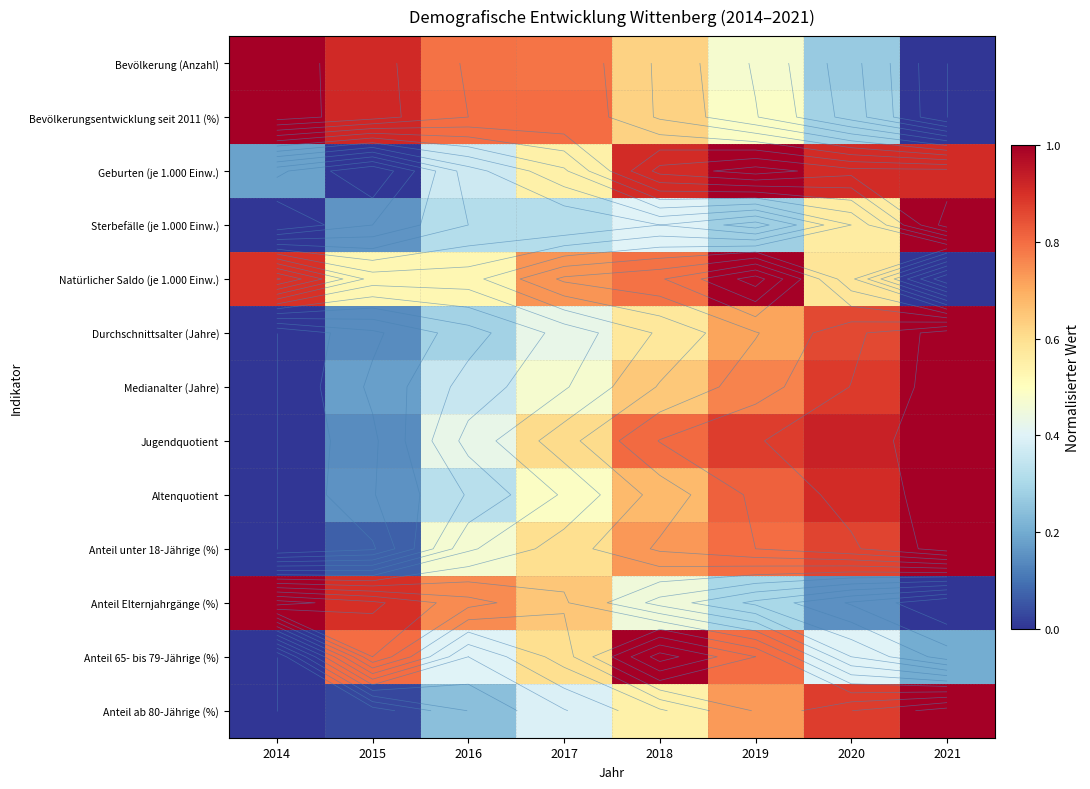

Between 2019 and 2020, which series saw the biggest shift?

Natürlicher Saldo (je 1.000 Einw.)